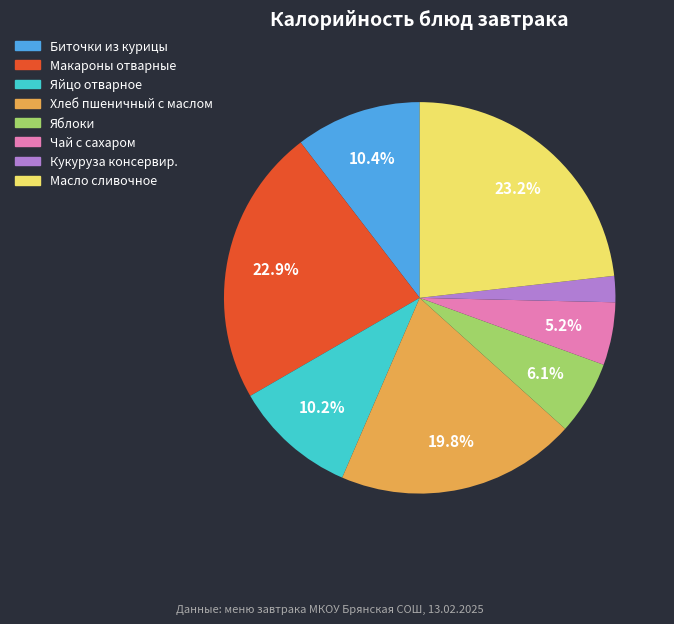

Count the number of slices in the pie.

8